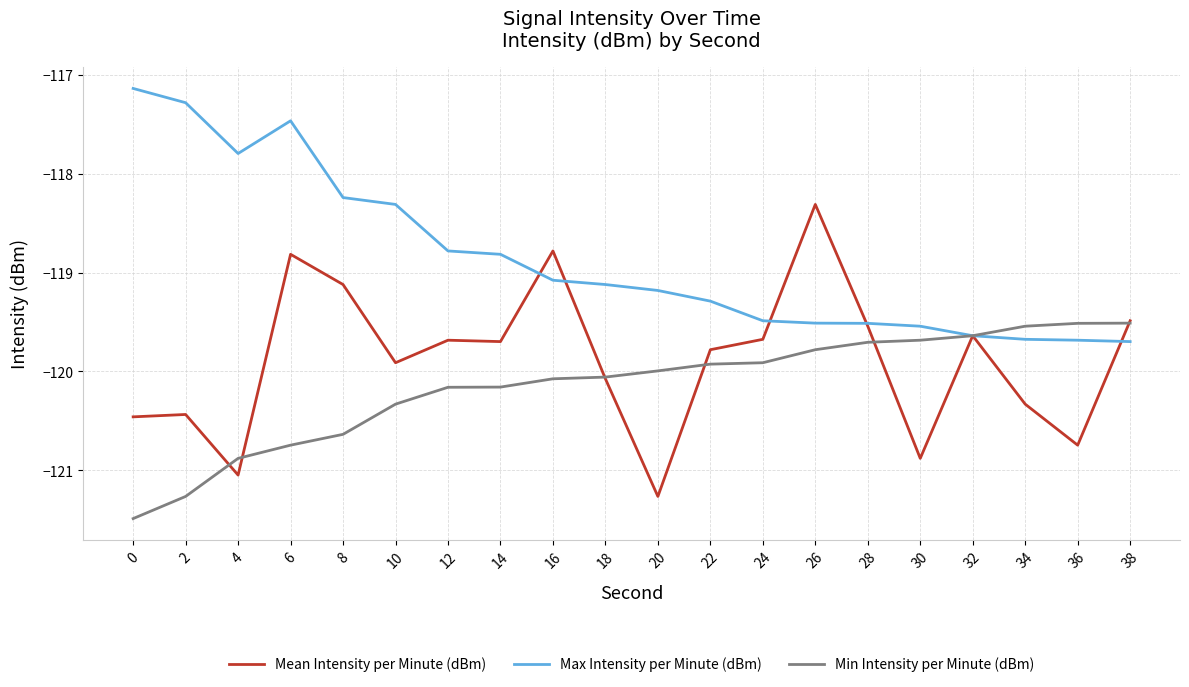

Which series has the largest range (max minus min)?

Mean Intensity per Minute (dBm)